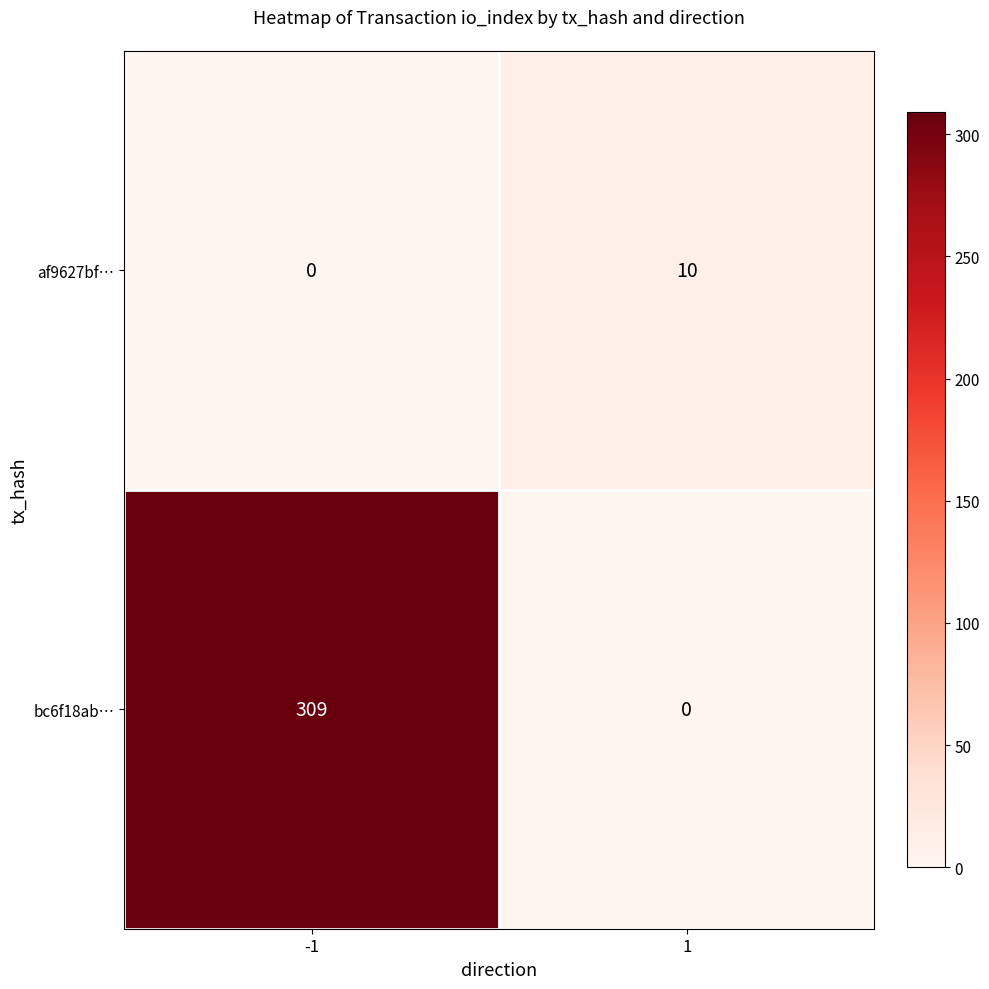

What is the spread (max minus min) of values at -1?

309